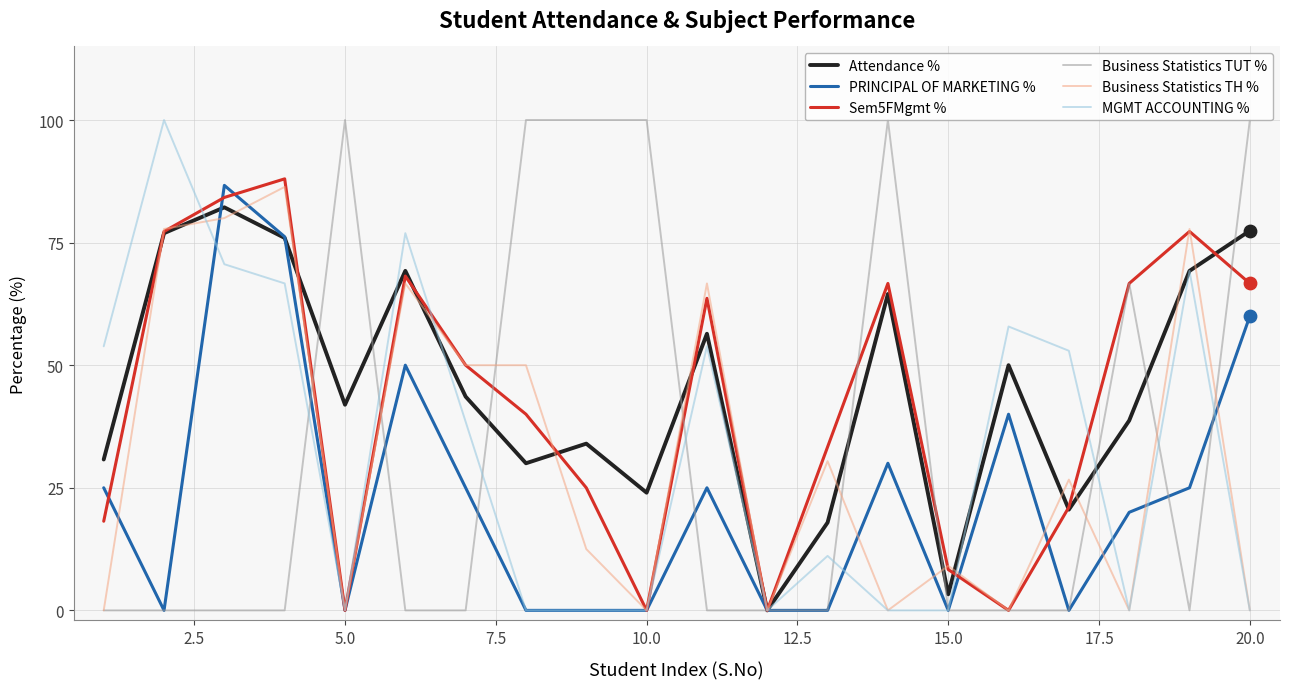

What is the greatest value displayed?

100.0